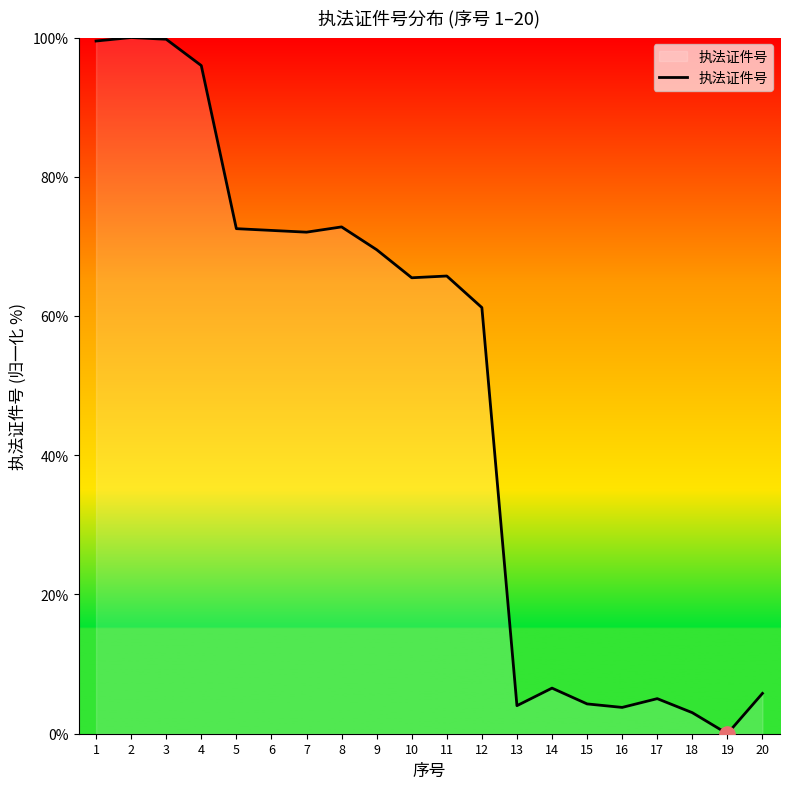

Approximately how many times larger is the value at 15 compared to 7?

0.1